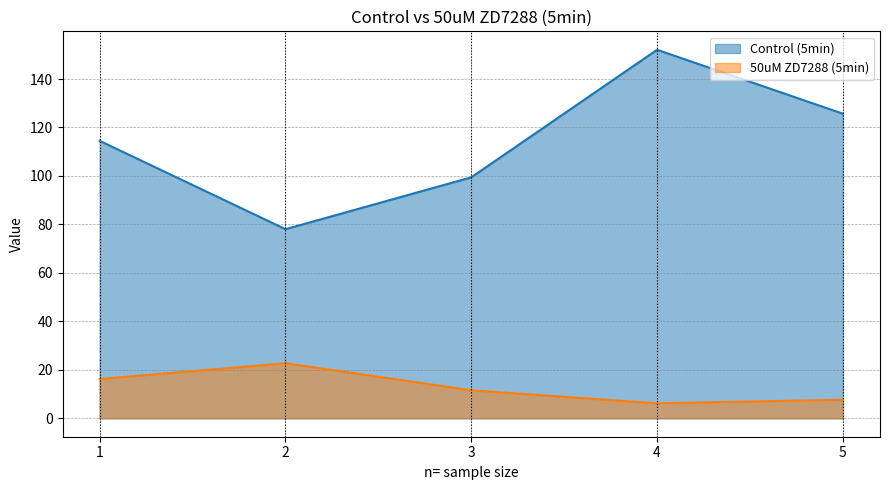

How many lines are shown in the chart?

2